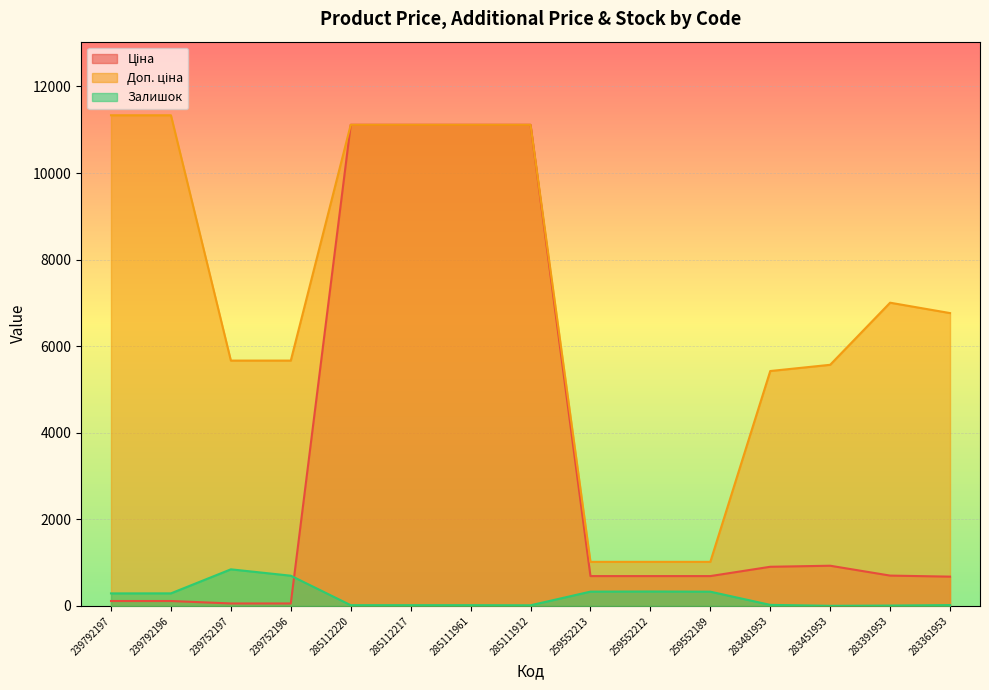

What value does the Ціна series have at 283391953?

700.4